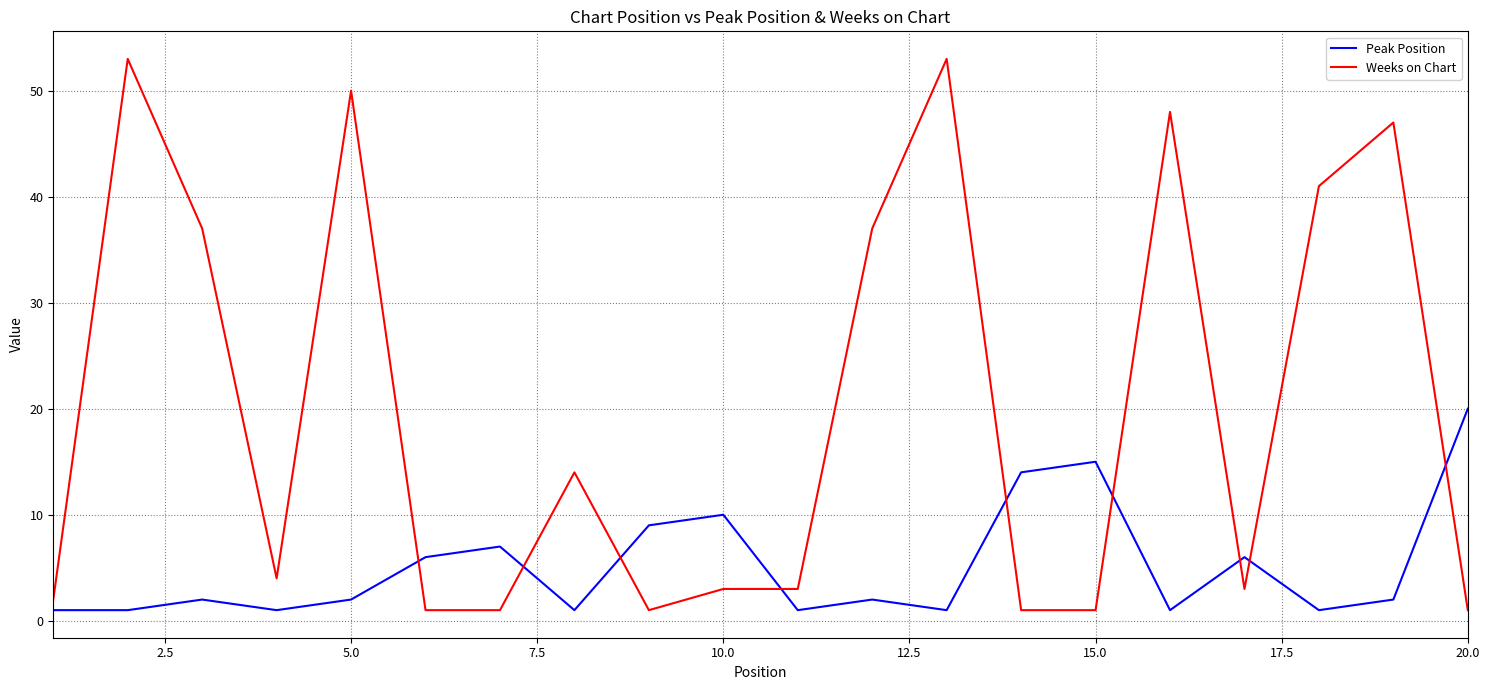

What is the minimum value for Weeks on Chart?

1